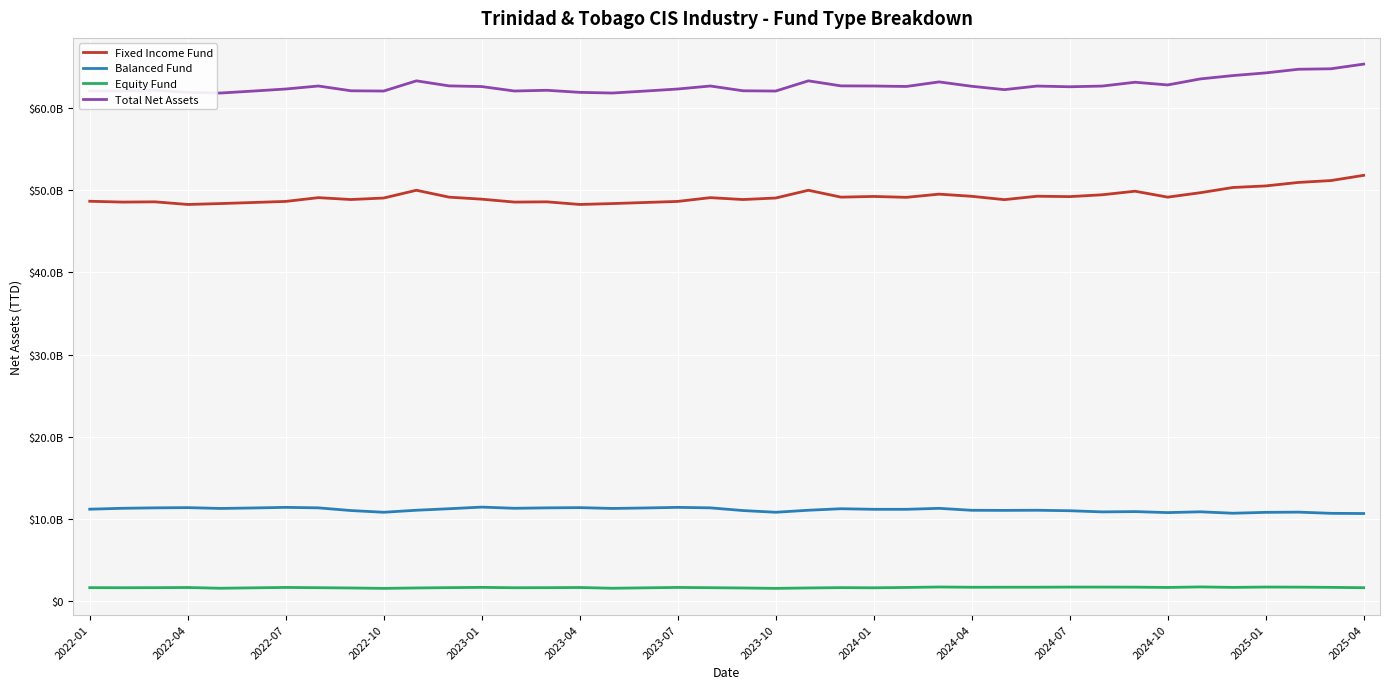

Reading left to right, list all the values displayed in this chart.

Fixed Income Fund: 48640564796.2	48541565096.6	48569995498.2	48251135939.8	48359526698.2	48490634340.6	48621621774.9	49078994083.2	48850466471.4	49034812595.2	49977963205.2	49140613931.9	48894219534.1	48541565096.6	48569995498.2	48251135939.8	48359526698.2	48490634340.6	48621621774.9	49078994083.2	48850466471.4	49034812595.2	49977963205.2	49140613931.9	49226196340.4	49117828352.8	49505036153.6	49244670444.8	48836467362.8	49252126691.1	49204609586.5	49429566118.9	49863039638.9	49141184394.1	49679587583.2	50315658730.1	50504161284.6	50928479119.6	51157453717.9	51792238893.3
Balanced Fund: 11212389228.4	11322715749.3	11374679555.0	11402384640.1	11303296604.3	11361076517.4	11434835251.0	11375704684.6	11047075667.7	10839548159.6	11086014167.0	11269217355.4	11466756800.6	11322715749.3	11374679555.0	11402384640.1	11303296604.3	11361076517.4	11434835251.0	11375704684.6	11047075667.7	10839548159.6	11086014167.0	11269217355.4	11198413246.9	11198067009.1	11317372350.0	11079246067.8	11067542186.6	11083963240.9	11025081087.8	10884272815.8	10921091136.4	10798464197.1	10895985002.9	10721327461.9	10828582234.0	10856029496.7	10710284744.1	10687048877.8
Equity Fund: 1675121385.5	1665619625.1	1672662209.7	1693701927.7	1603984496.3	1653811810.1	1702682735.9	1670562005.0	1635675139.0	1590299824.5	1639548321.2	1677859840.6	1710593247.3	1665619625.1	1672662209.7	1693701927.7	1603984496.3	1653811810.1	1702682735.9	1670562005.0	1635675139.0	1590299824.5	1639548321.2	1677859840.6	1657960484.1	1699246135.3	1756230083.3	1724343637.5	1729087031.0	1730075845.7	1746199982.4	1744290956.9	1737488055.9	1700604132.4	1765770786.0	1707909825.2	1751103308.3	1737863858.6	1712152340.3	1669465989.2
Total Net Assets: 62045558384.2	62041910535.9	62129208862.2	61877726981.6	61794870565.2	62034111323.4	62283798453.7	62649459671.5	62068542641.9	62036782059.2	63277500939.6	62664448524.5	62582064554.1	62041910535.9	62129208862.2	61877726981.6	61794870565.2	62034111323.4	62283798453.7	62649459671.5	62068542641.9	62036782059.2	63277500939.6	62664448524.5	62649103047.3	62593510627.3	63147131466.6	62616988379.5	62208021235.8	62643012190.7	62557448066.4	62642966655.2	63107310838.4	62779659907.2	63510382740.7	63918312843.2	64241780050.6	64684190545.2	64744479558.8	65311744613.2